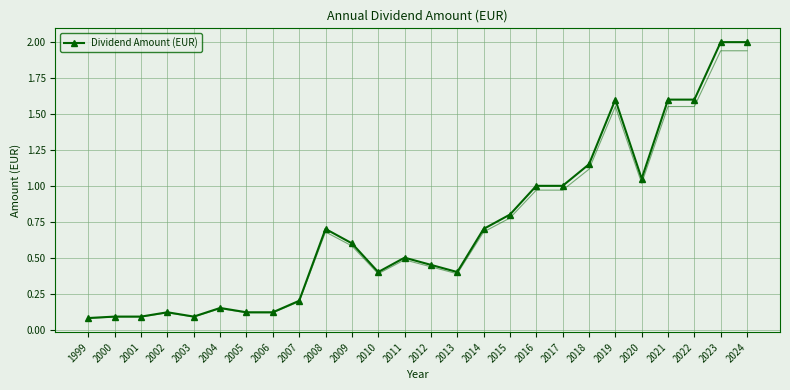

Reading left to right, what are all the values shown in this chart?

1999=0.1	2000=0.1	2001=0.1	2002=0.1	2003=0.1	2004=0.1	2005=0.1	2006=0.1	2007=0.2	2008=0.7	2009=0.6	2010=0.4	2011=0.5	2012=0.5	2013=0.4	2014=0.7	2015=0.8	2016=1.0	2017=1.0	2018=1.1	2019=1.6	2020=1.1	2021=1.6	2022=1.6	2023=2.0	2024=2.0